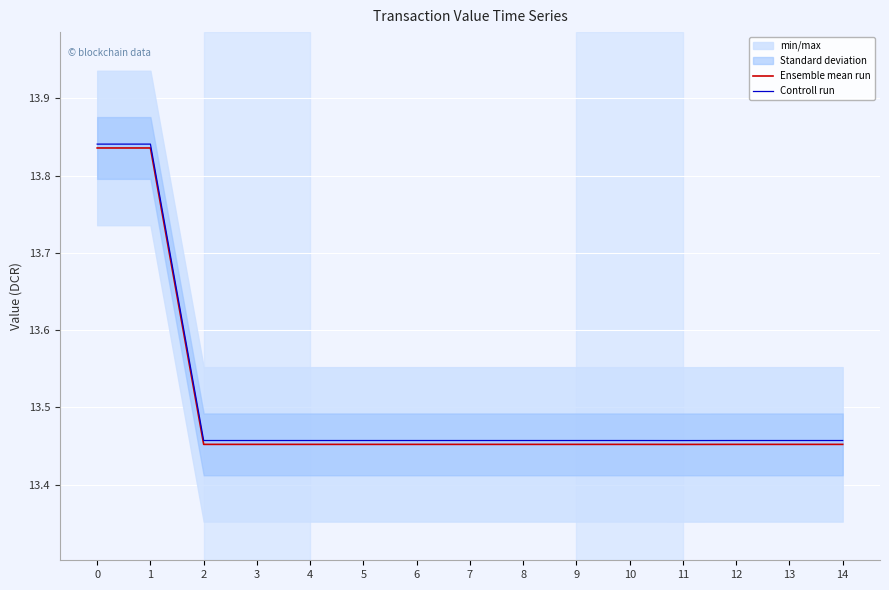

Reading right to left, extract all data points from this chart.

Ensemble mean run: 13.5	13.5	13.5	13.5	13.5	13.5	13.5	13.5	13.5	13.5	13.5	13.5	13.5	13.8	13.8
Controll run: 13.5	13.5	13.5	13.5	13.5	13.5	13.5	13.5	13.5	13.5	13.5	13.5	13.5	13.8	13.8